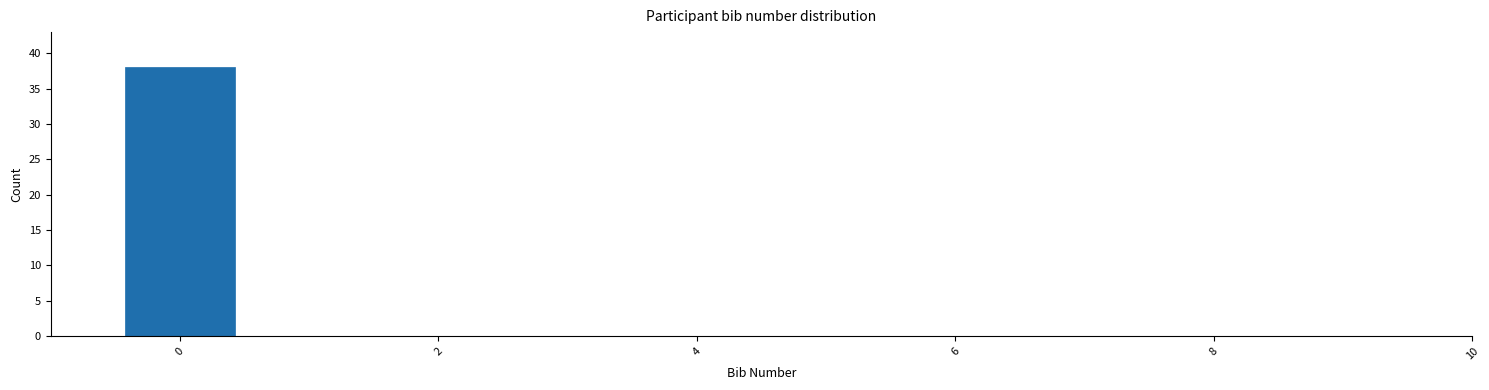

Reading left to right, transcribe this chart: for each bar, give the range it covers on the x-axis and its height. Neither the bar edges nor the heights are printed on the chart, so give them approximately, as read against the axes.

-0.5 to 0.5: 38
0.5 to 1.5: 0
1.5 to 2.5: 0
2.5 to 3.5: 0
3.5 to 4.5: 0
4.5 to 5.5: 0
5.5 to 6.5: 0
6.5 to 7.5: 0
7.5 to 8.5: 0
8.5 to 9.5: 0